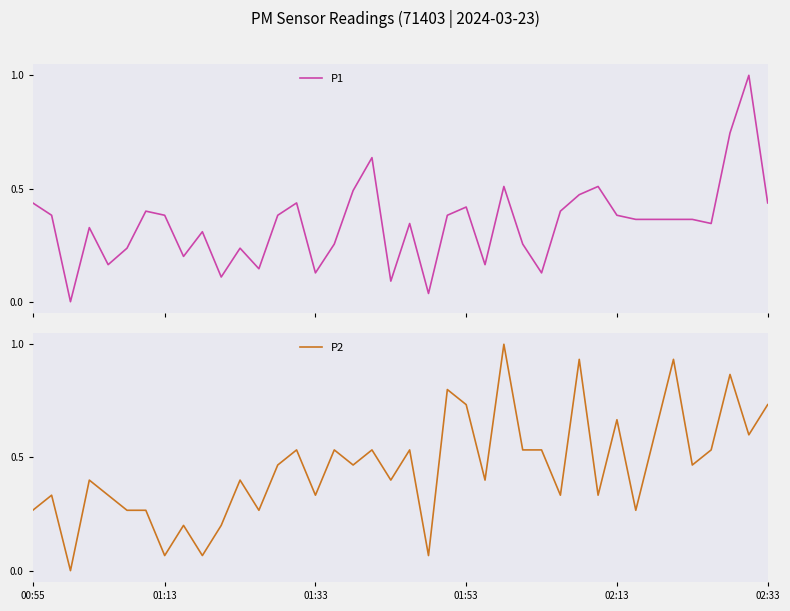

What is the difference between the second highest and second lowest values in the P1 series?

0.7